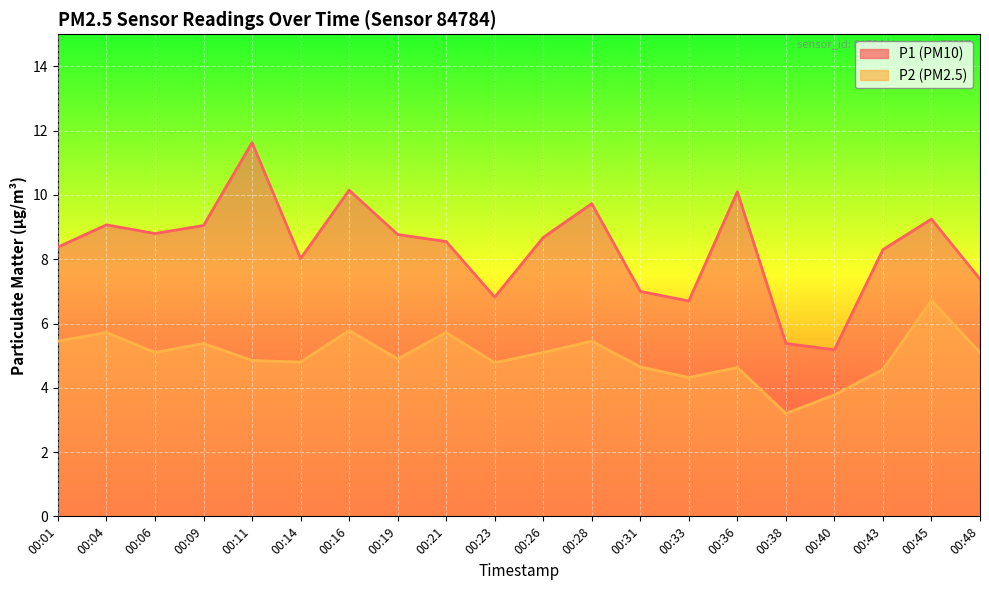

Reading left to right, extract all data points from this chart.

P1: 00:01=8.4	00:04=9.1	00:06=8.8	00:09=9.1	00:11=11.6	00:14=8.0	00:16=10.2	00:19=8.8	00:21=8.6	00:23=6.8	00:26=8.7	00:28=9.7	00:31=7.0	00:33=6.7	00:36=10.1	00:38=5.4	00:40=5.2	00:43=8.3	00:45=9.2	00:48=7.4
P2: 00:01=5.5	00:04=5.7	00:06=5.1	00:09=5.4	00:11=4.8	00:14=4.8	00:16=5.8	00:19=4.9	00:21=5.7	00:23=4.8	00:26=5.1	00:28=5.5	00:31=4.7	00:33=4.3	00:36=4.6	00:38=3.2	00:40=3.8	00:43=4.6	00:45=6.7	00:48=5.1